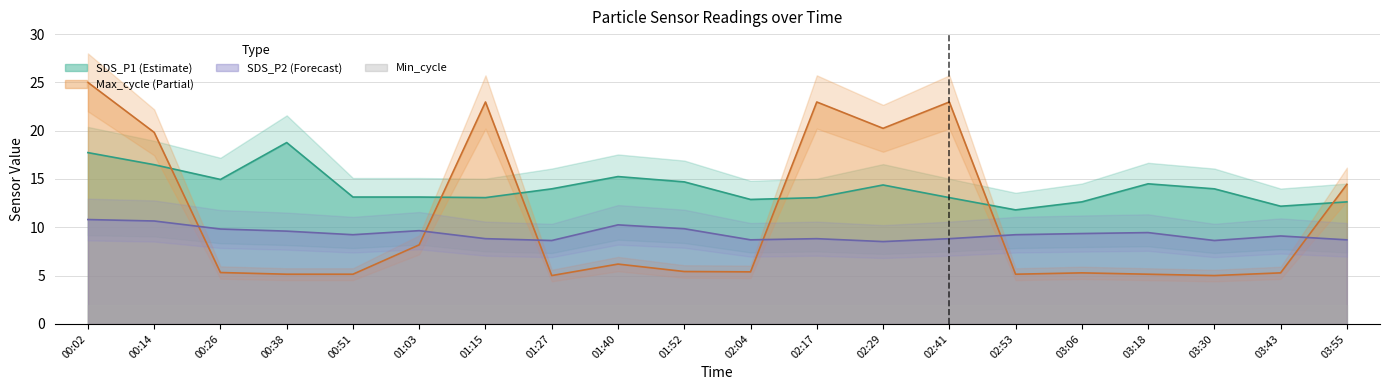

Does the chart have visible grid lines?

Yes